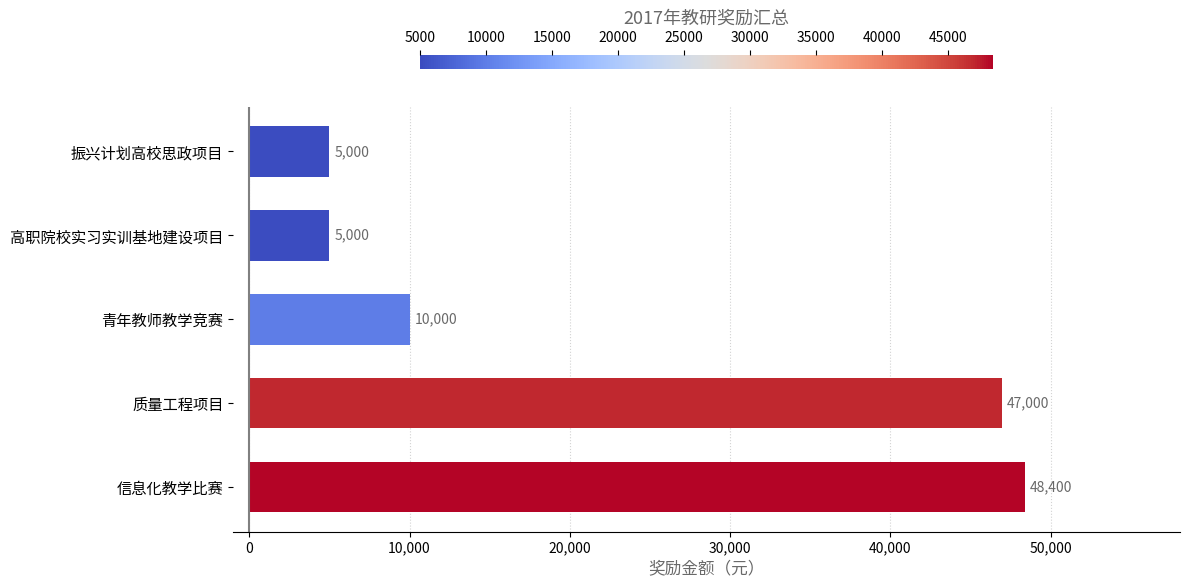

What is the maximum value shown in the chart?

48400